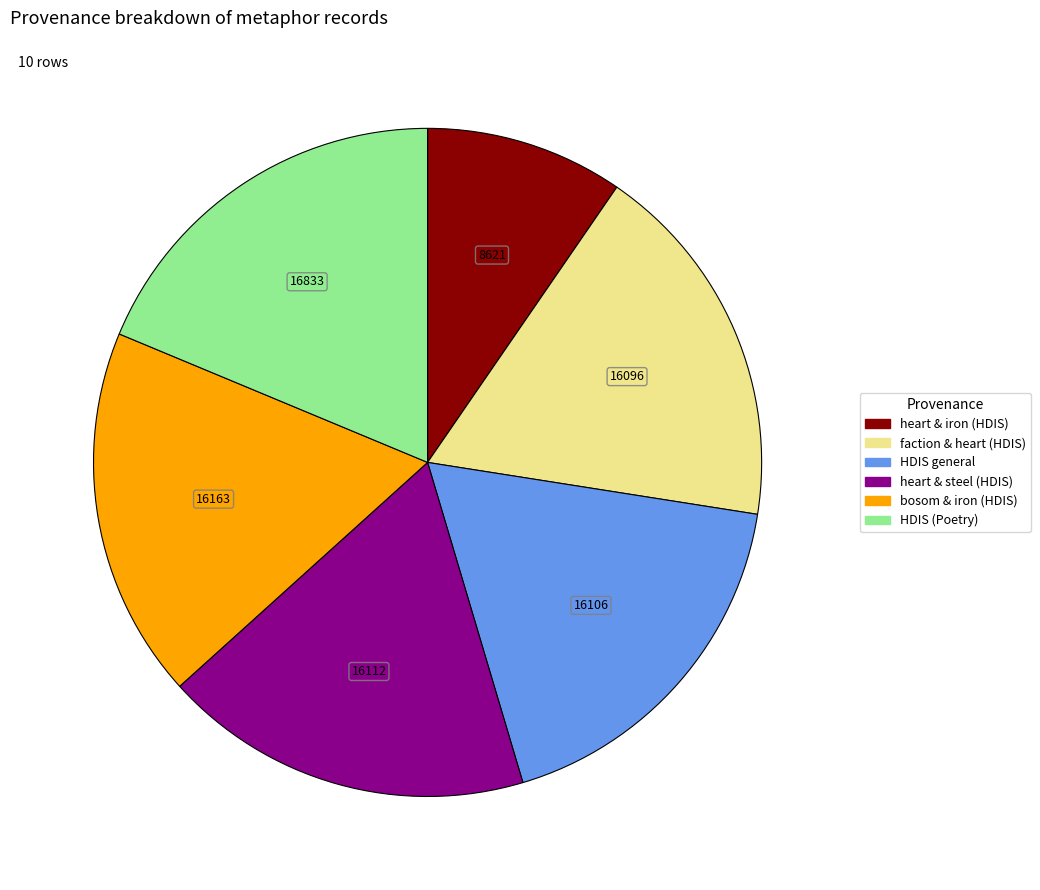

Is there a majority slice in this chart?

No